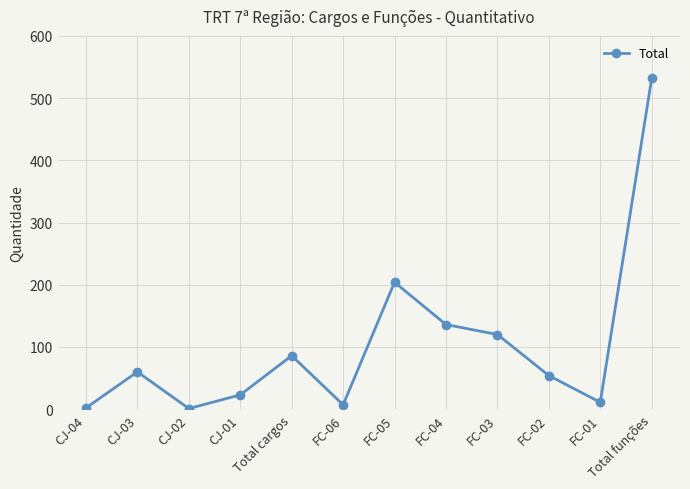

What is the label of the 12th point from the right?

CJ-04